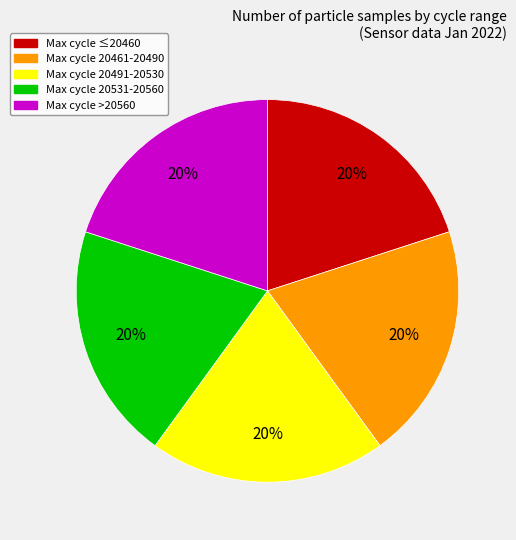

Is there any slice that represents more than half of the pie?

No